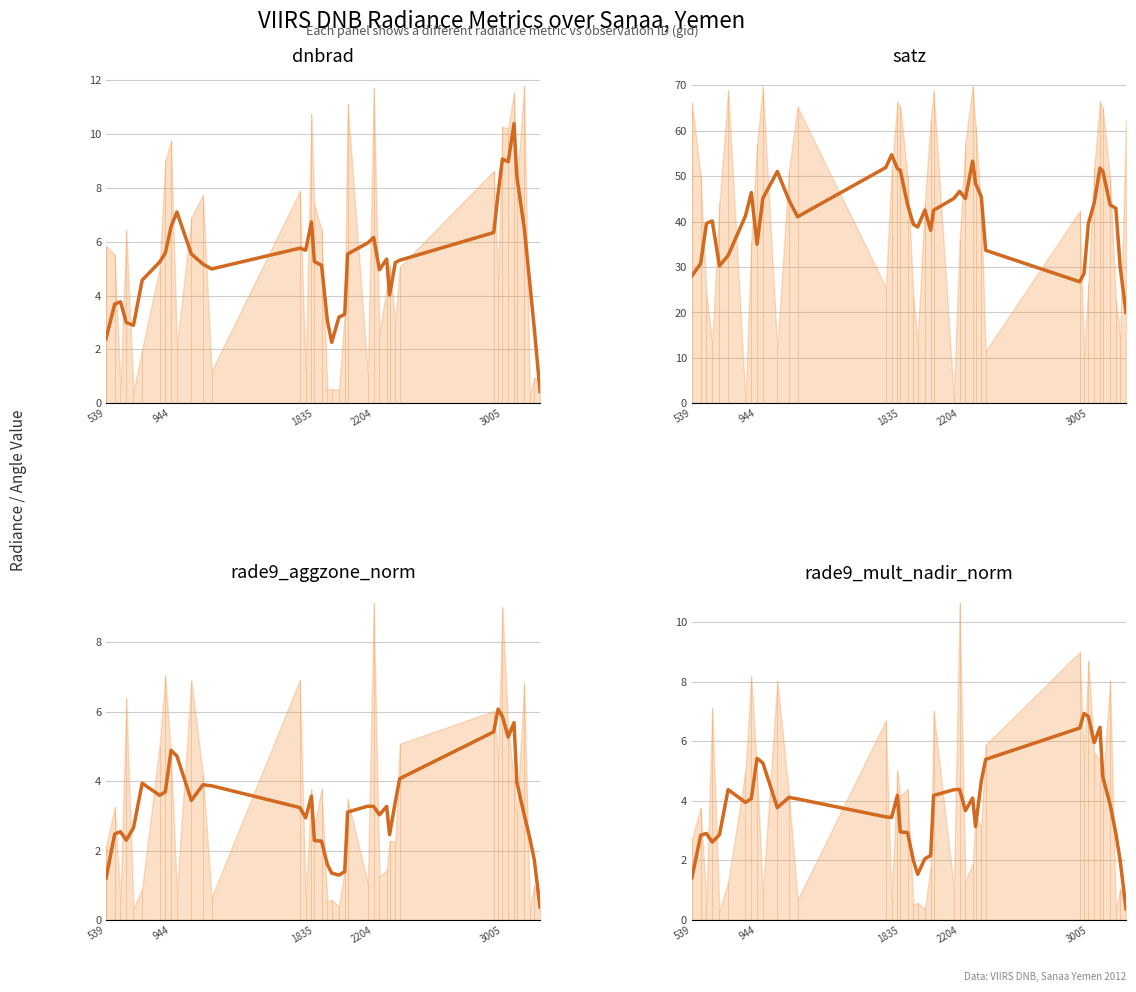

At how many categories does at least one series exceed 47?

9